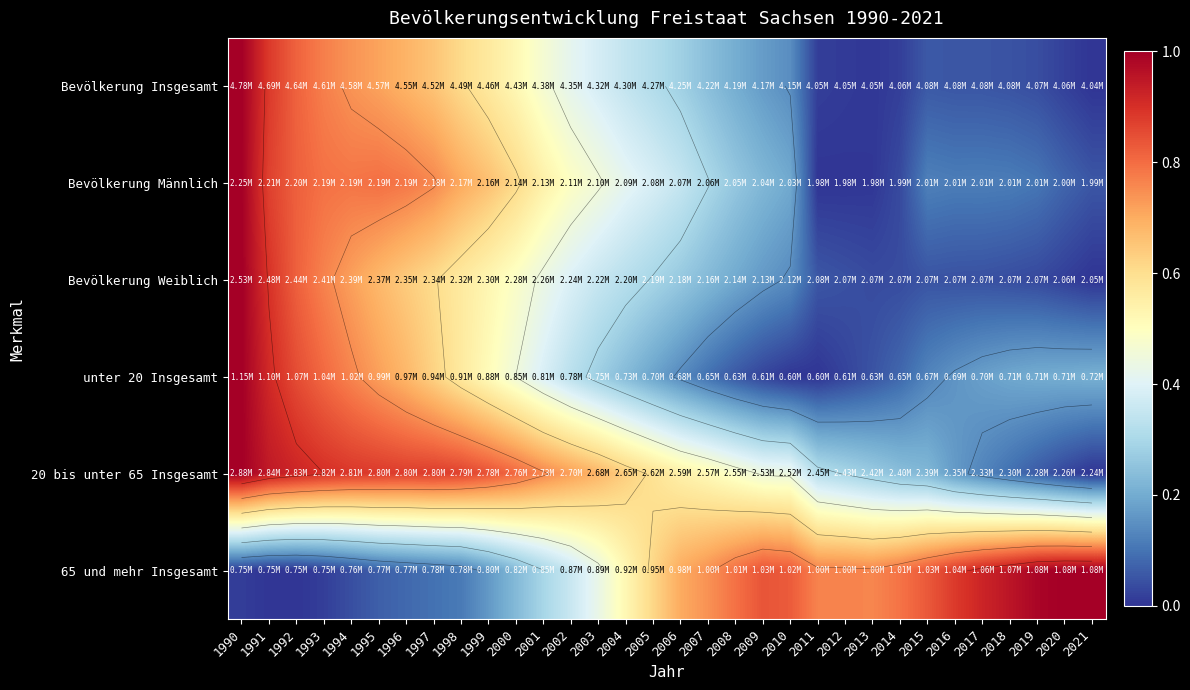

How many series are shown in this chart?

6